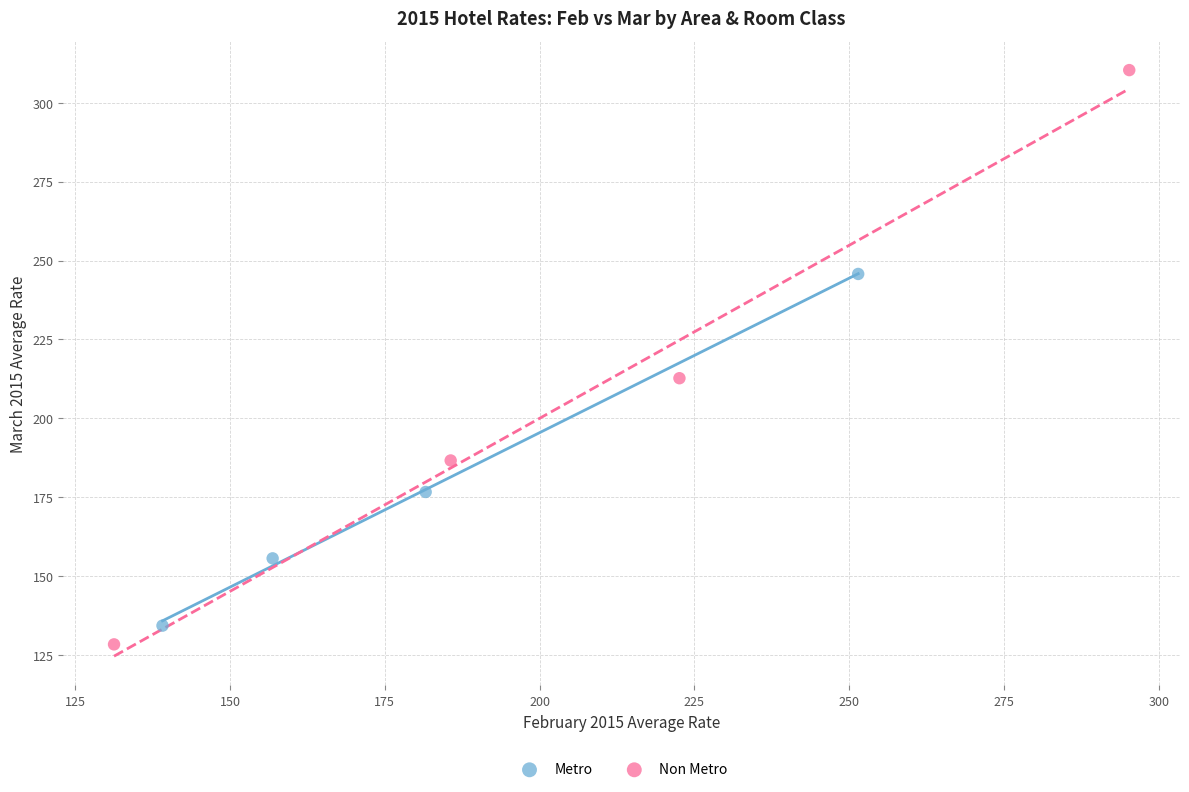

What are all the series names shown in the legend?

Metro, Non Metro